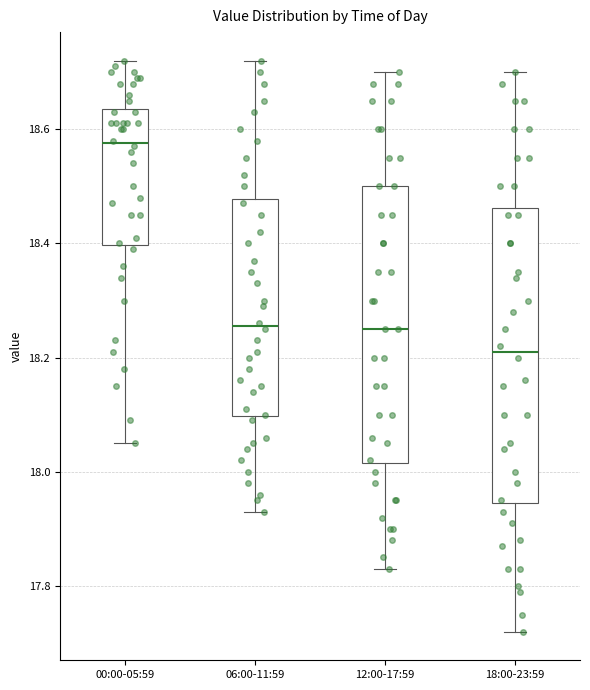

Comparing the boxes themselves (not the whiskers), which one is the tallest?

18:00-23:59